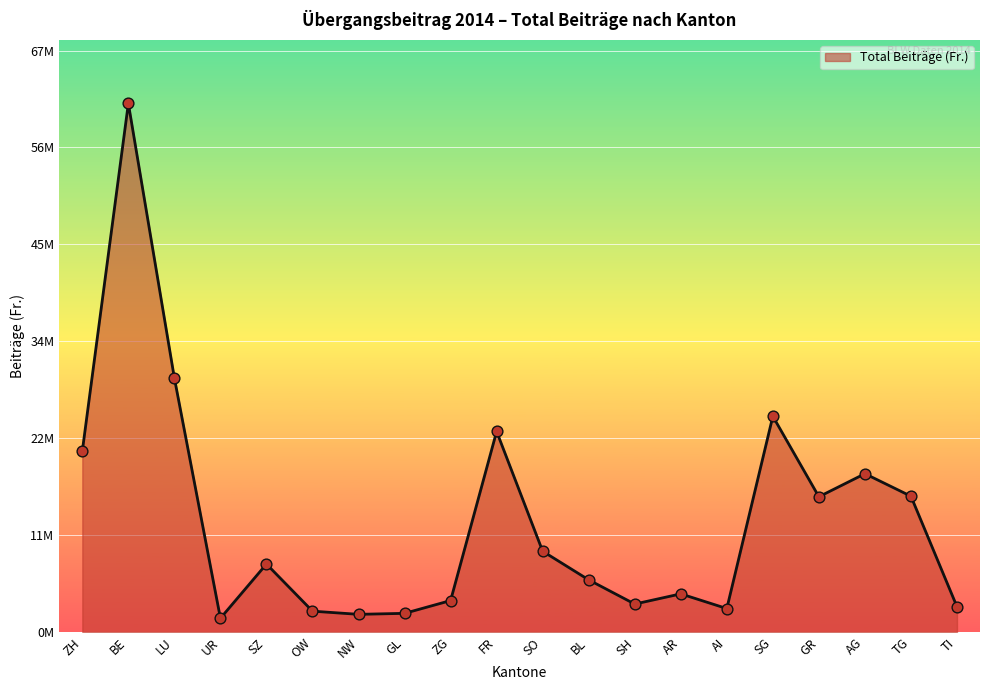

What is the ratio of the value at UR to the value at NW?

0.8